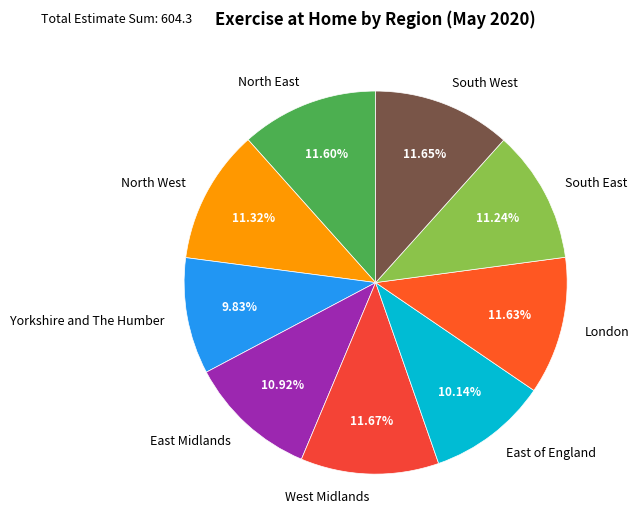

Do East Midlands and Yorkshire and The Humber together represent more than half of the pie?

No